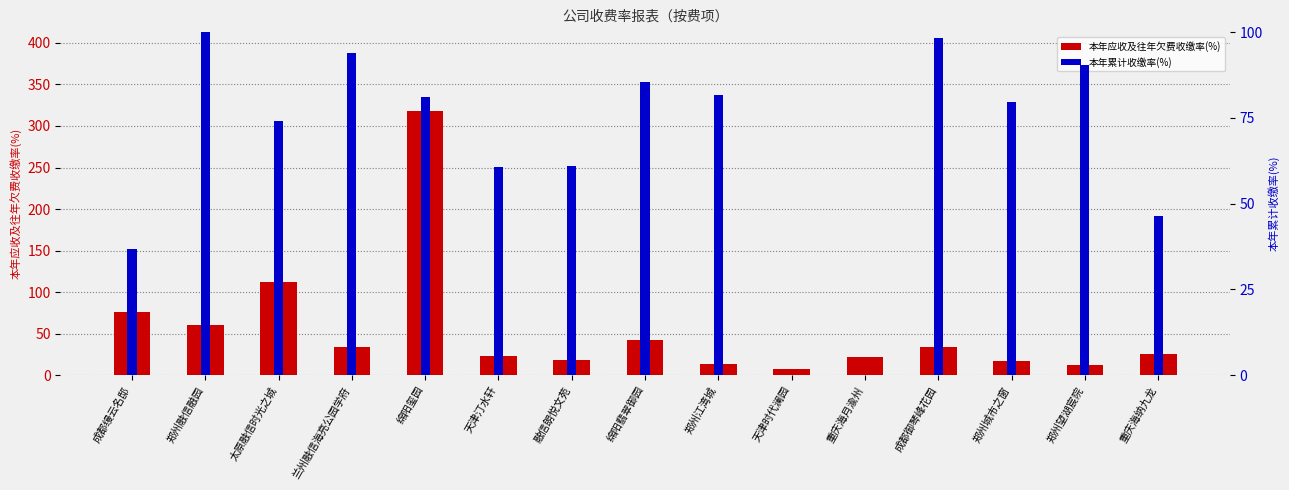

At 重庆海纳九龙, list the series in order from largest to smallest.

本年累计收缴率(%), 本年应收及往年欠费收缴率(%)